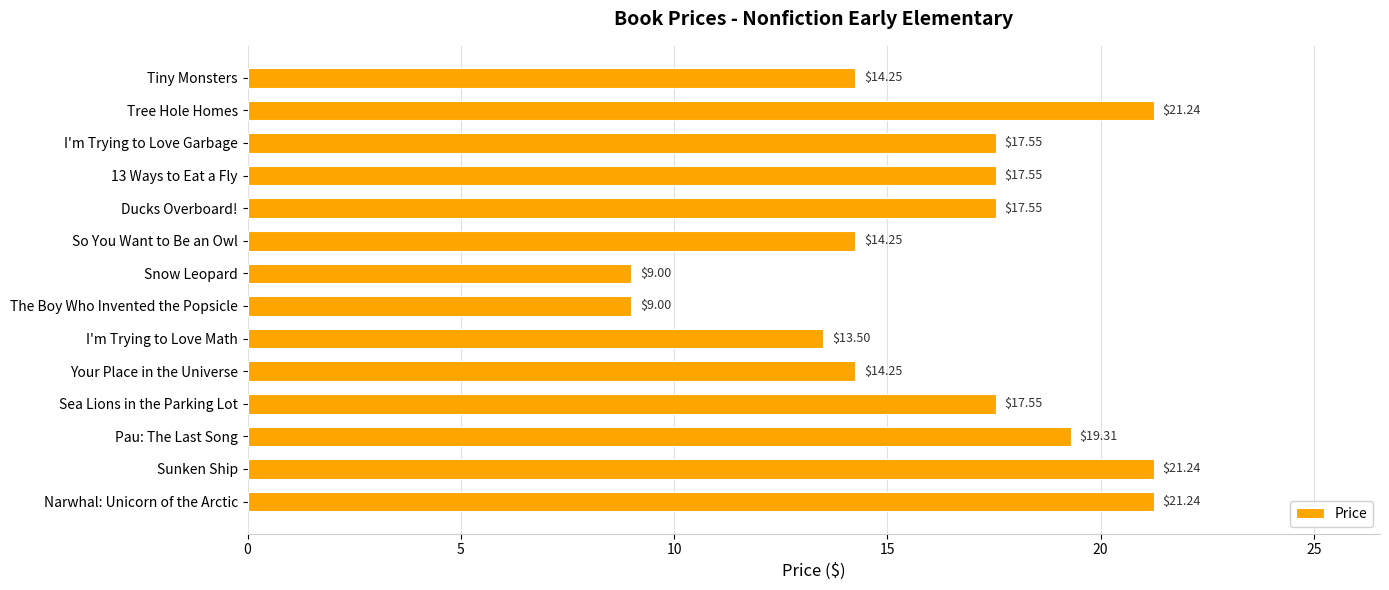

Are the bars grouped side by side (vs. stacked)?

No